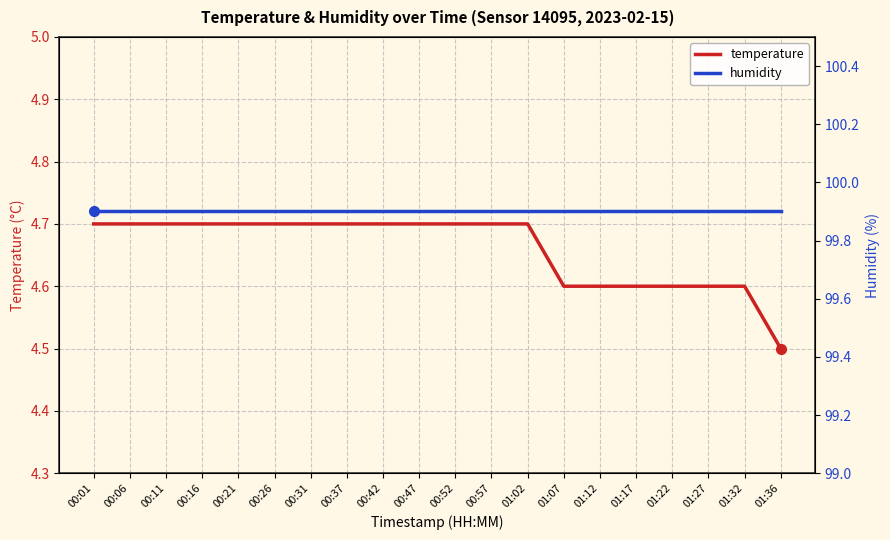

Does the chart display data point markers on the line(s)?

No